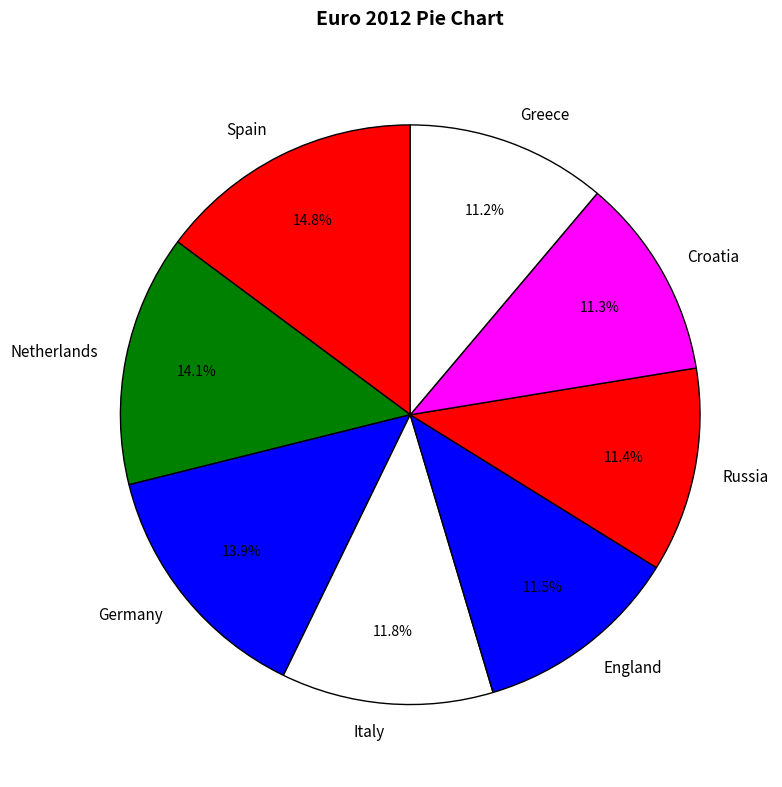

How many slices are in this pie chart?

8